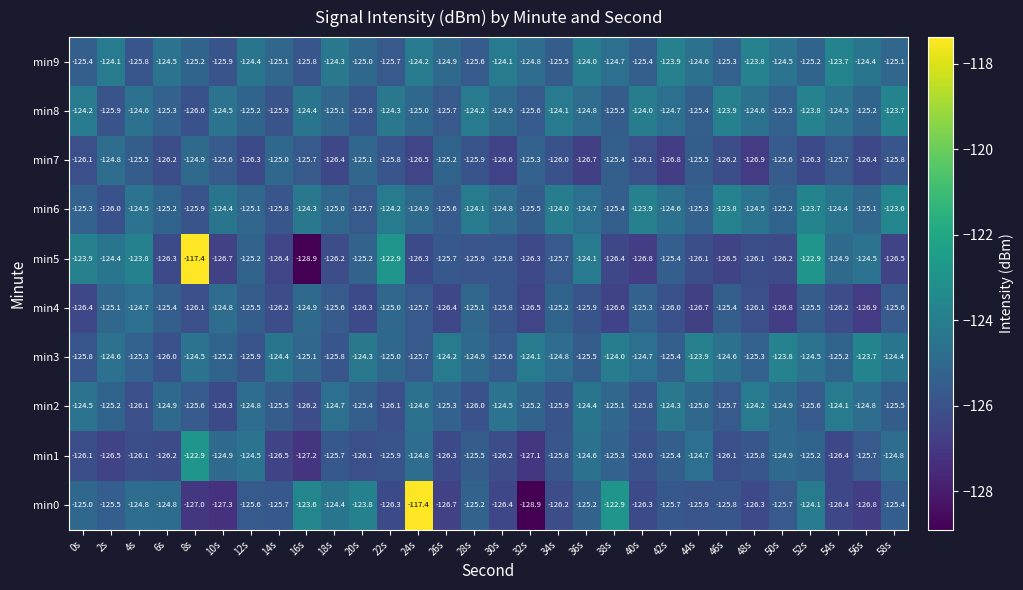

What is the difference between the highest and lowest values at 2s?

2.4